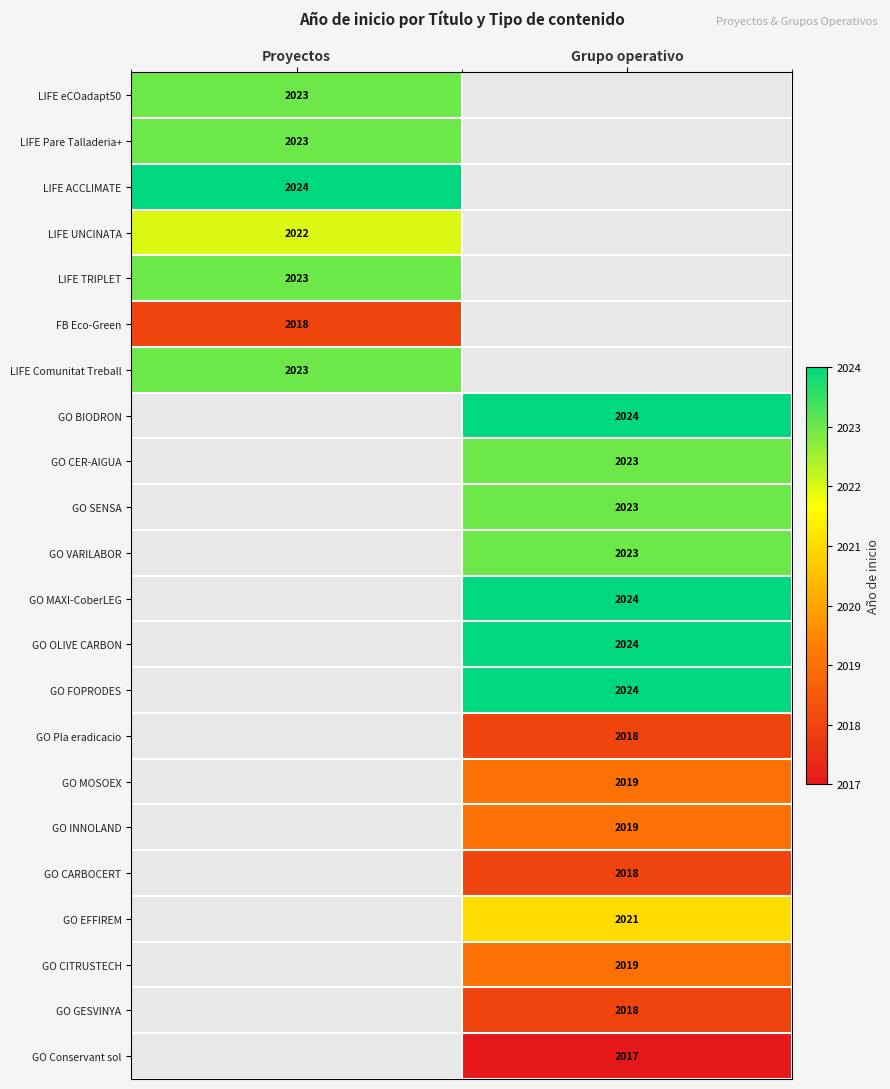

The value of GO CER-AIGUA at Grupo operativo is 2023. True or false?

True